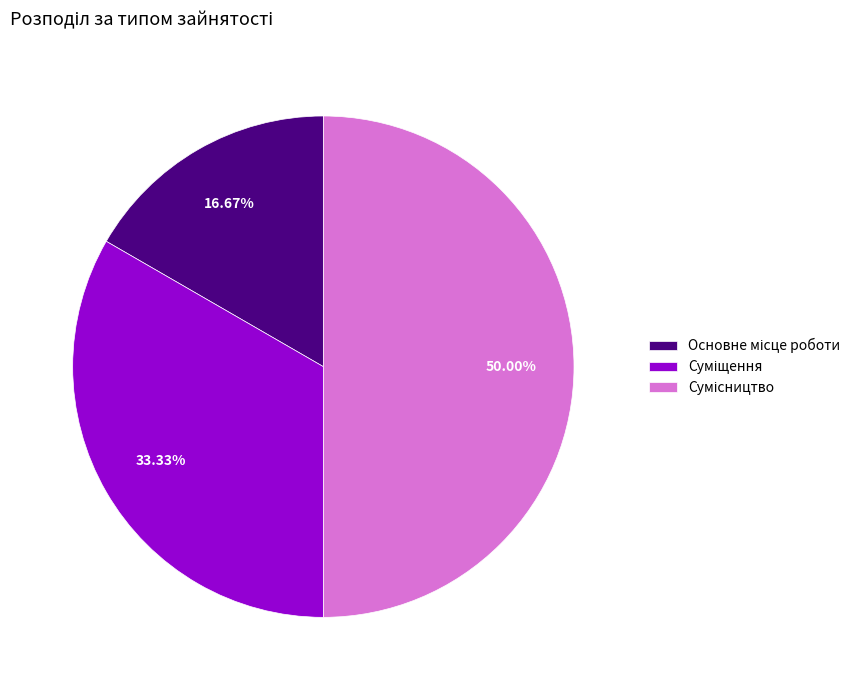

Count the number of slices in the pie.

3